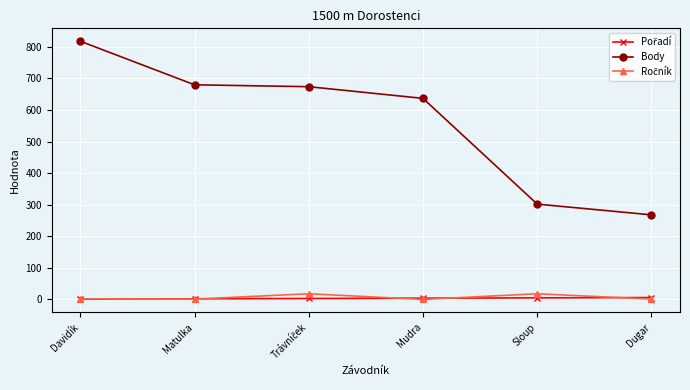

True or false: Body has a value of 302 at Sloup.

True